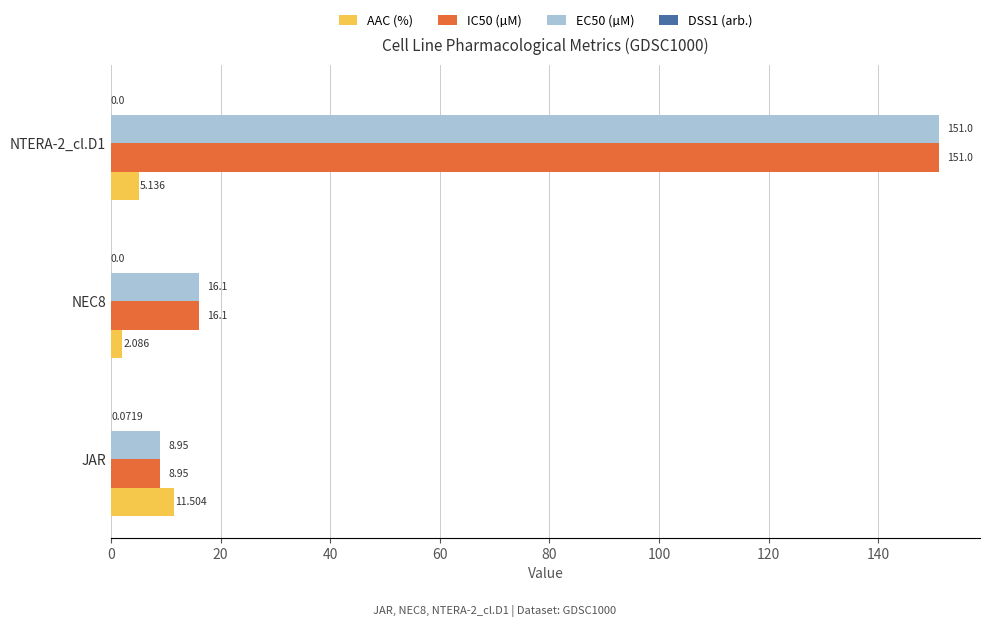

Between JAR and NEC8, which series saw the biggest shift?

AAC (%)